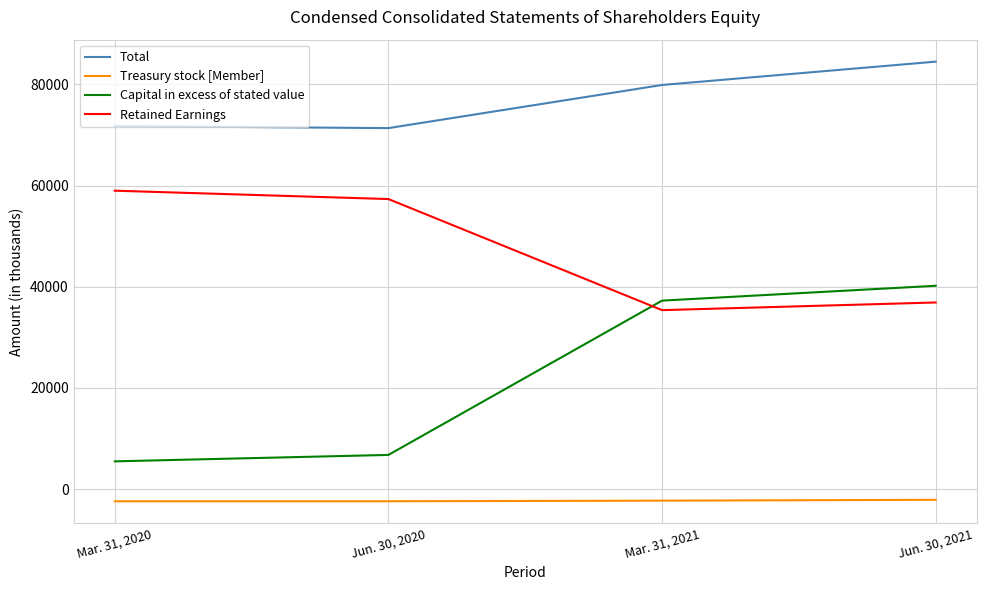

True or false: Retained Earnings and Treasury stock [Member] cross at least once.

False